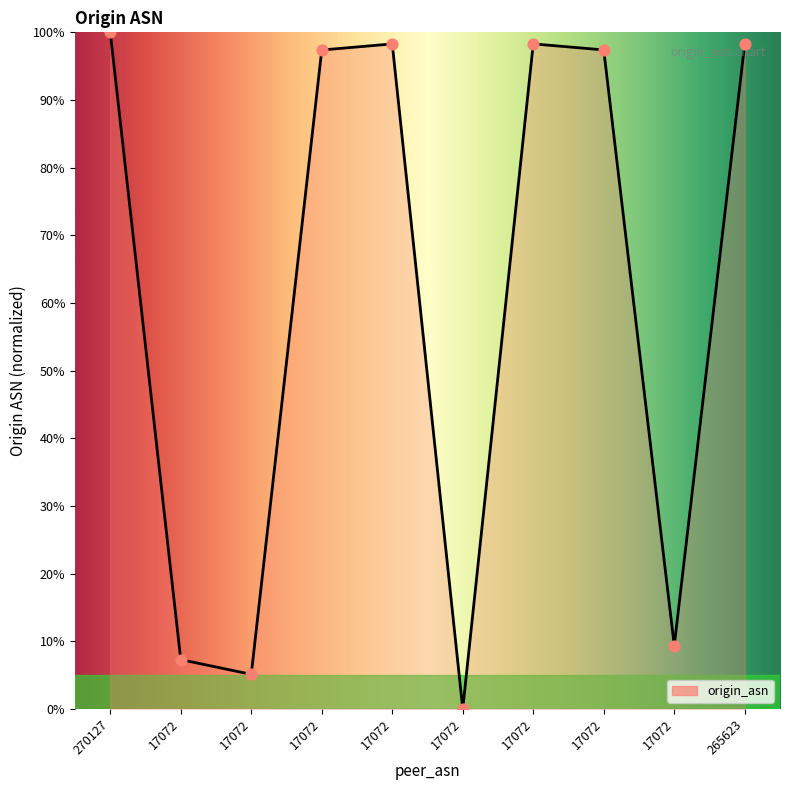

What is the change in value from 17072 to 17072?

+9.3